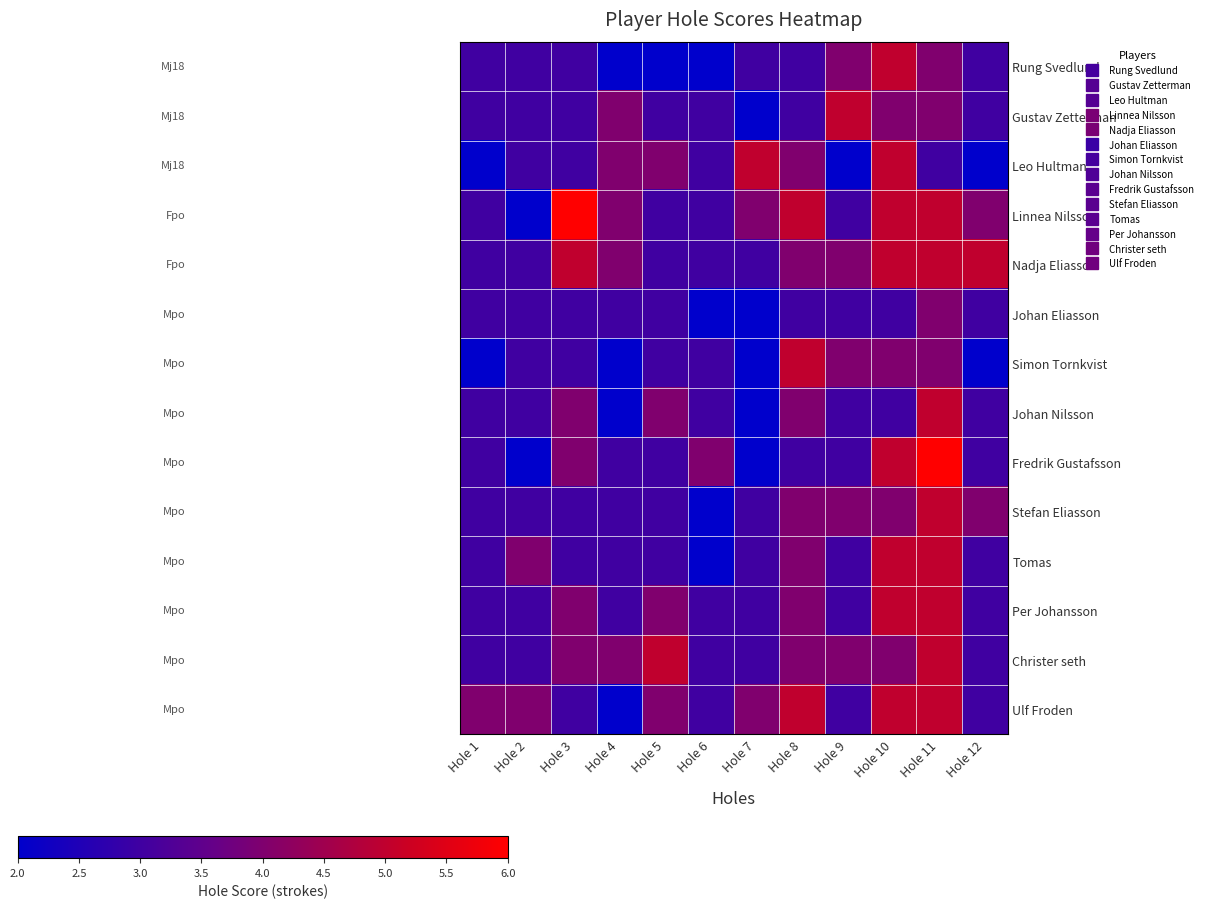

Which series has the largest range (max minus min)?

Linnea Nilsson